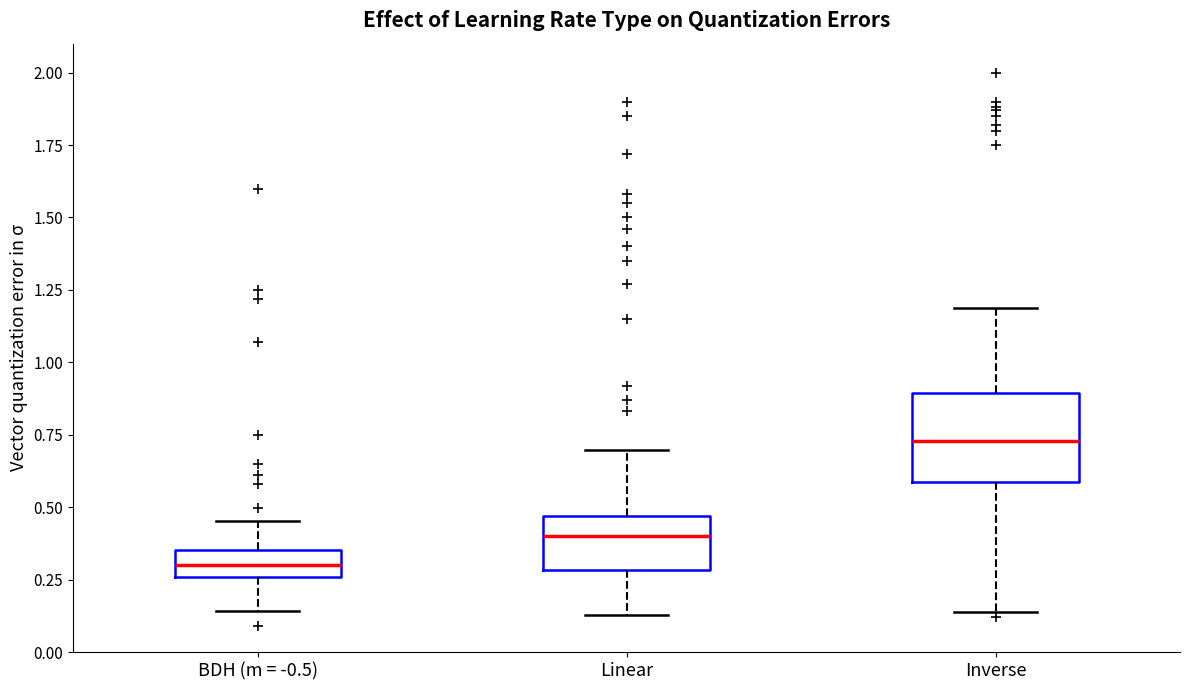

Reading left to right, transcribe this box plot: for each box, give where its median line is, the range the box spans, and where its two whiskers end, as read against the y-axis. The values are not printed on the chart, so give them approximately, as read against the axis.

BDH (m = -0.5): median 0.30, box 0.25 to 0.35, whiskers 0.15 to 0.45
Linear: median 0.40, box 0.30 to 0.45, whiskers 0.15 to 0.70
Inverse: median 0.75, box 0.60 to 0.90, whiskers 0.15 to 1.20